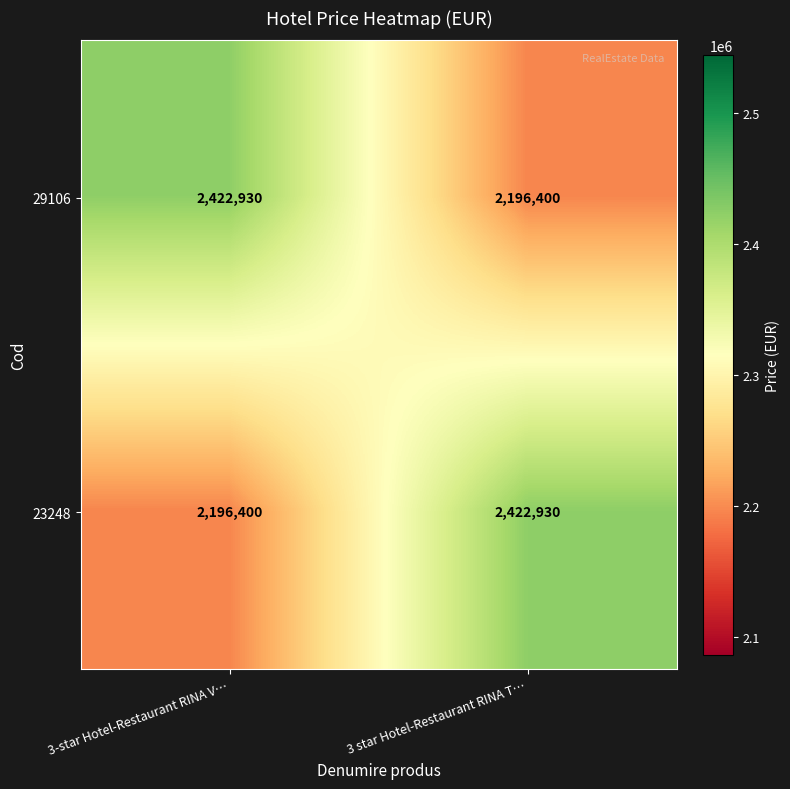

What is the difference between the maximum and minimum values in the 29106 series?

226530